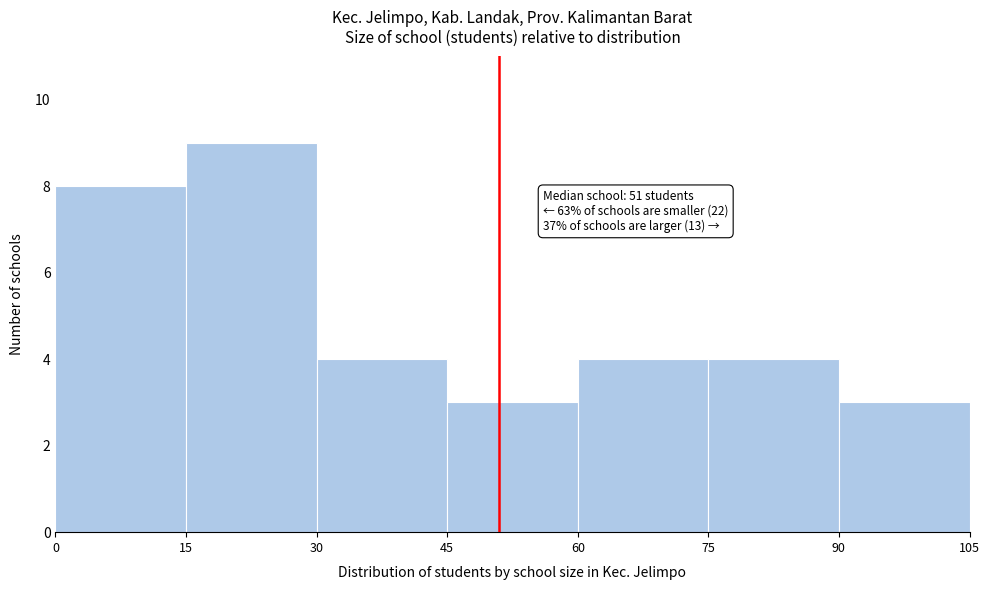

Which range on the x-axis has the tallest bar?

15 to 30